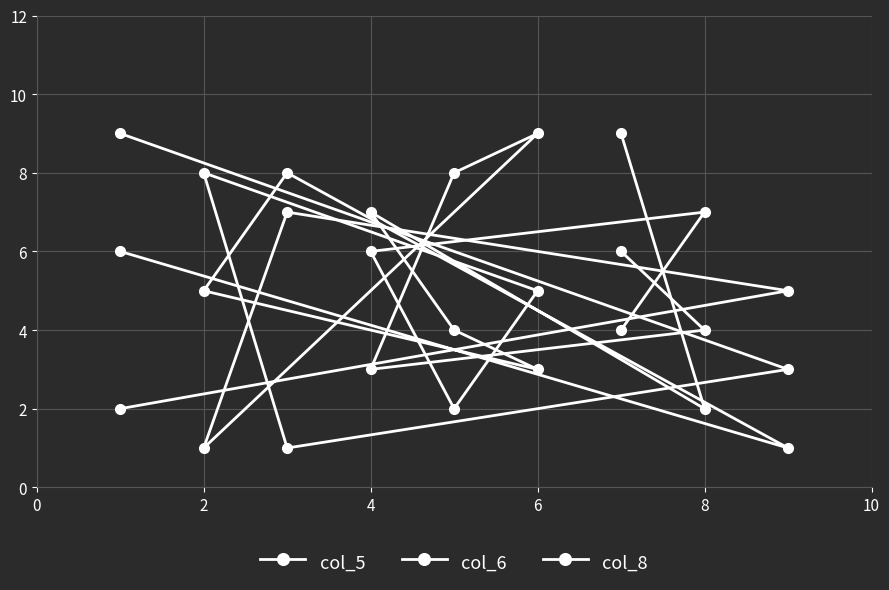

Where is the first local maximum for col_5?

4